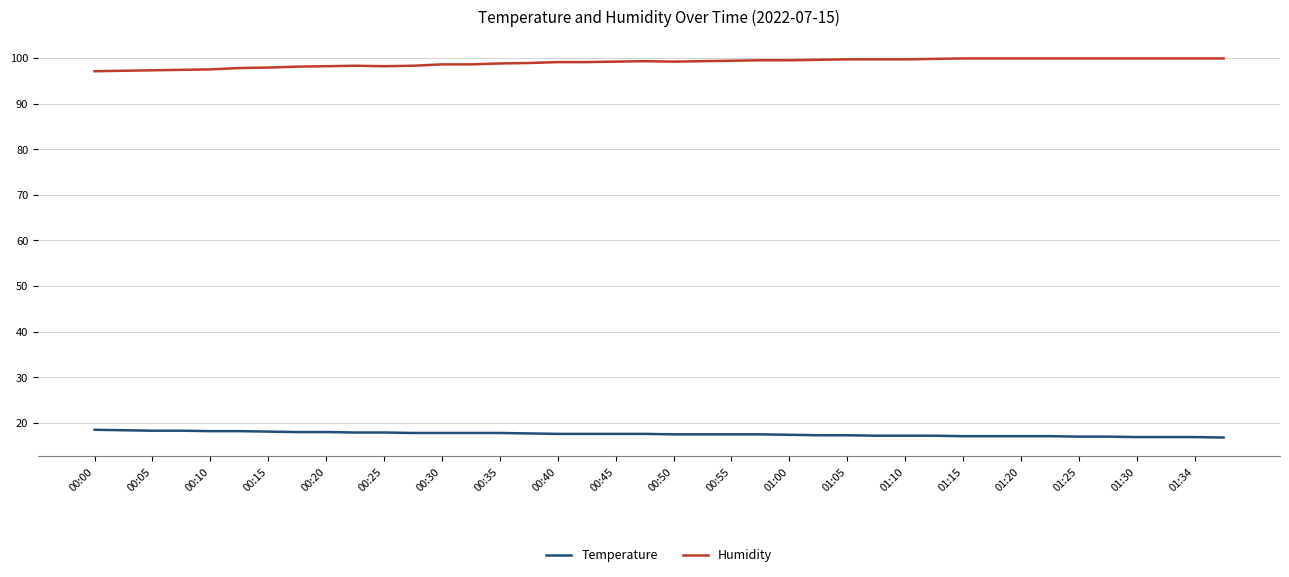

How many lines are shown in the chart?

2